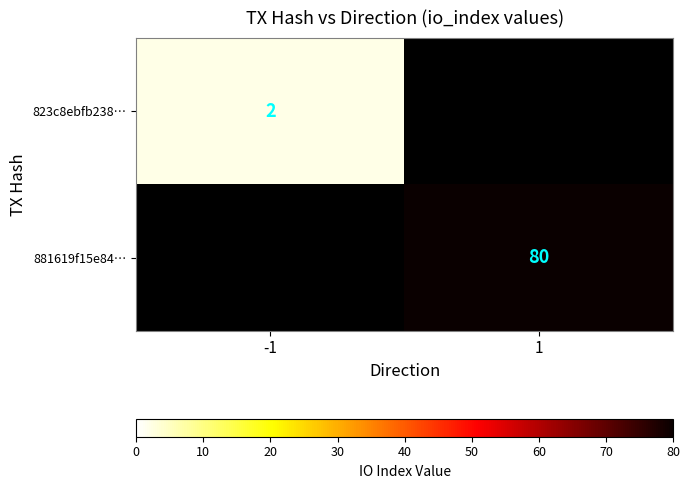

Between 1 and -1, which is larger?

-1